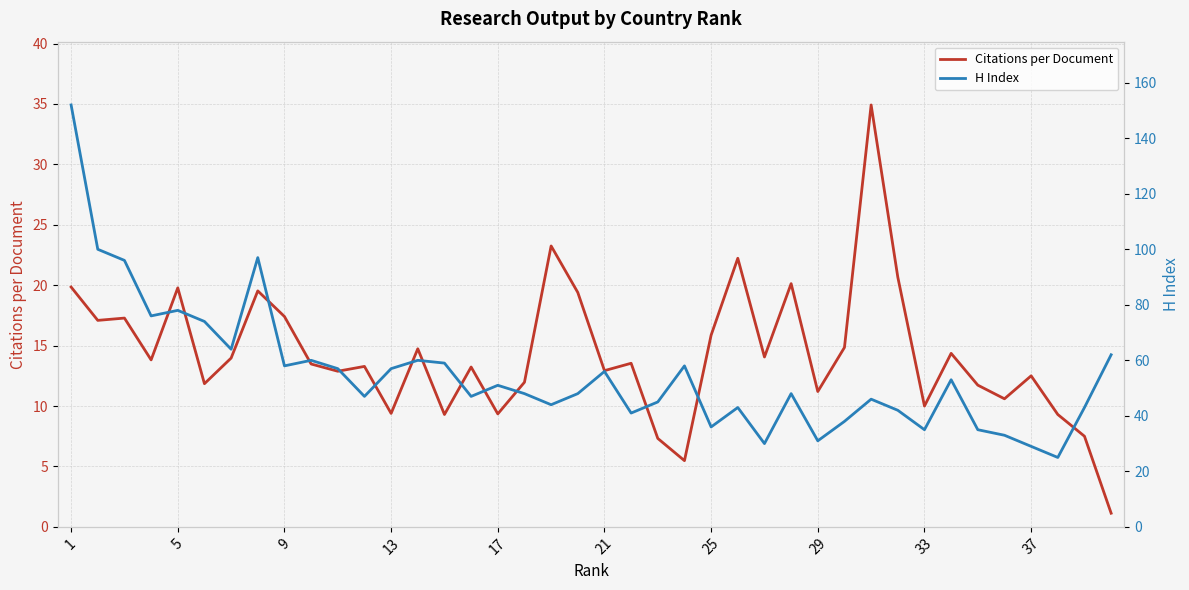

True or false: H Index and Citations per Document intersect in this chart.

False